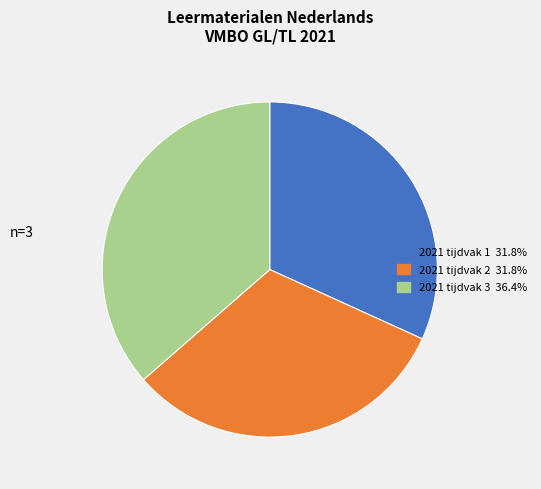

Do 2021 tijdvak 3 and 2021 tijdvak 1 together represent more than half of the pie?

Yes